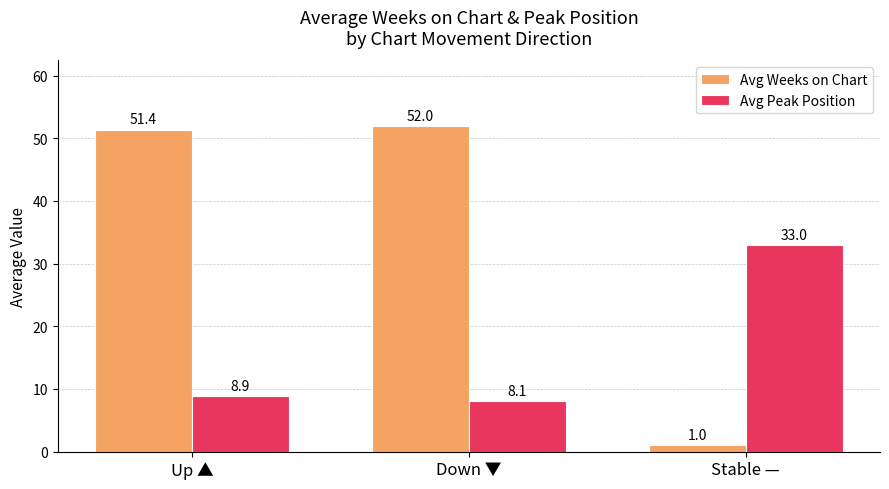

List the series in order of their peak value, highest first.

Avg Weeks on Chart, Avg Peak Position